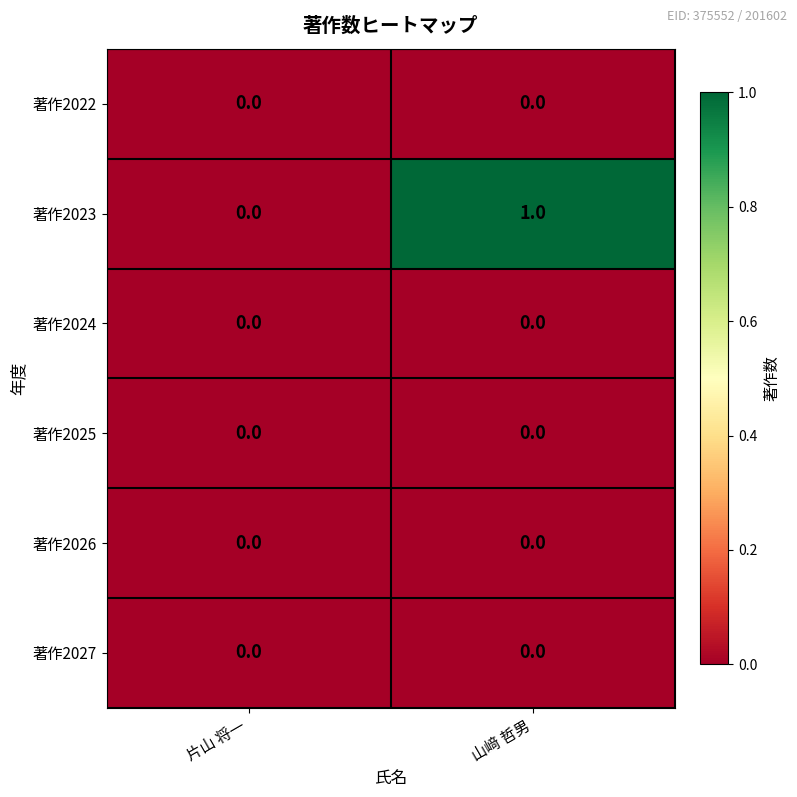

At which category does the chart reach its peak across all series?

山﨑 哲男